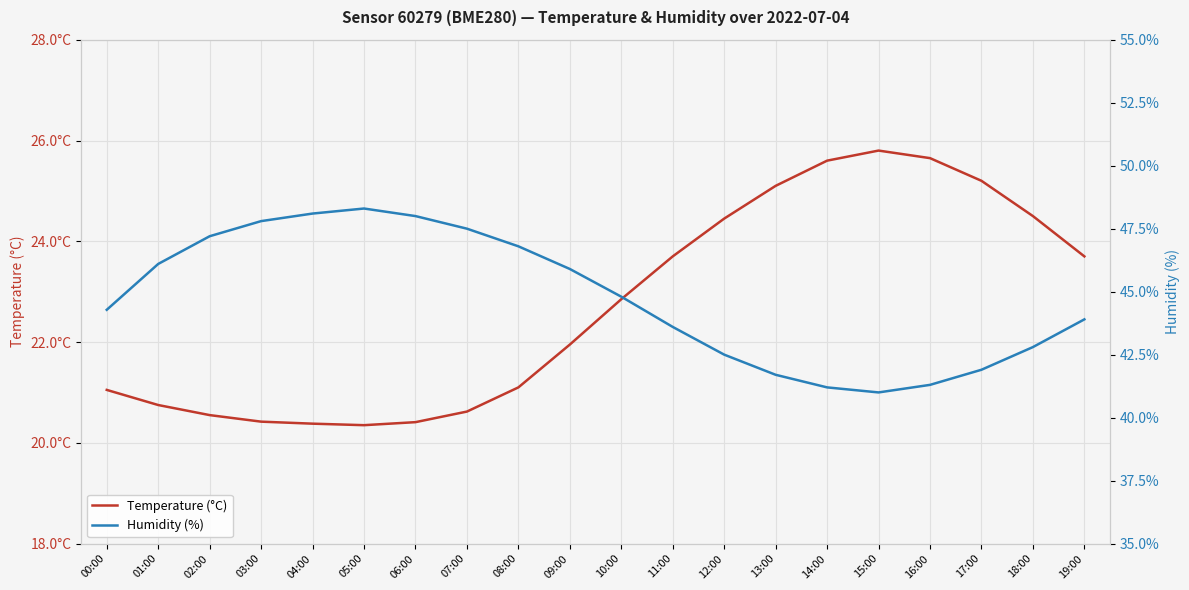

How many lines are shown in the chart?

2